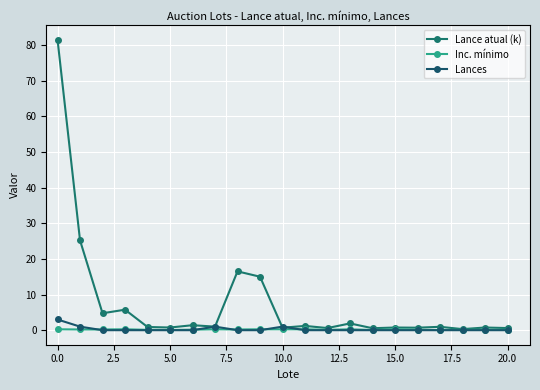

How many categories are shown in the chart?

21